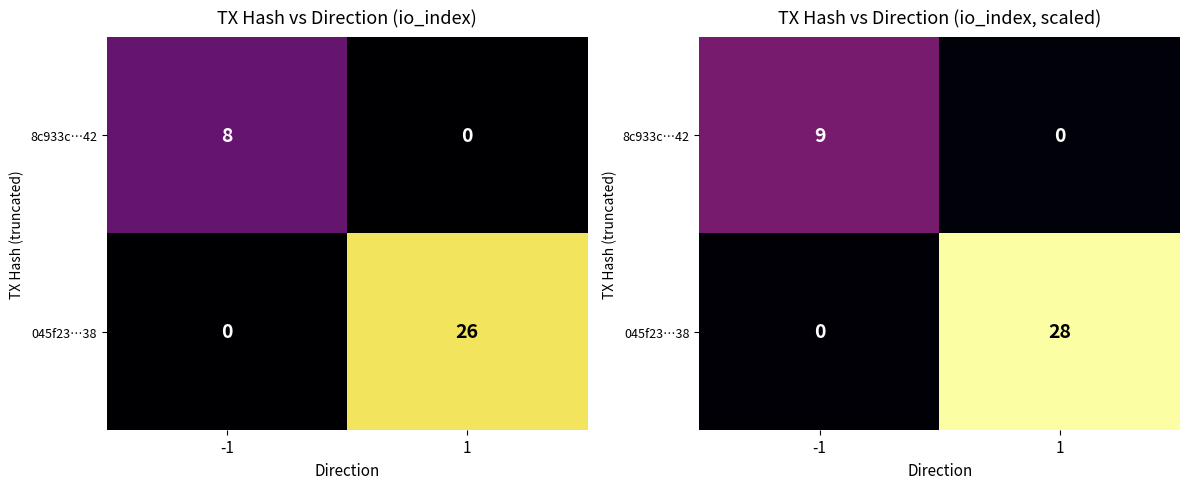

Which series has the widest spread of values?

045f23…38